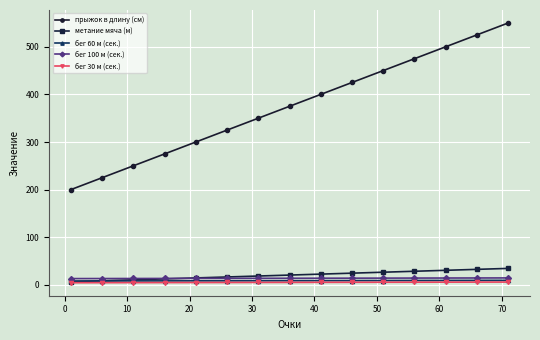

What is the value of the бег 60 м (сек.) point at the 1st from the left?

8.0